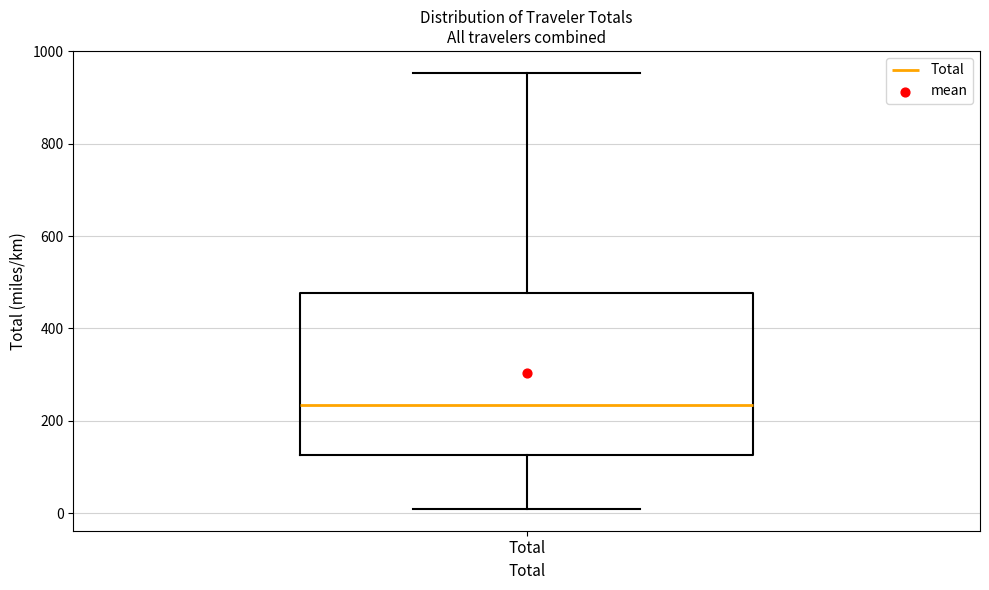

Transcribe this box plot: give where the median line is, the range the box spans, and where the two whiskers end, as read against the y-axis. The values are not printed on the chart, so give them approximately, as read against the axis.

median 240, box 120 to 480, whiskers 0 to 960